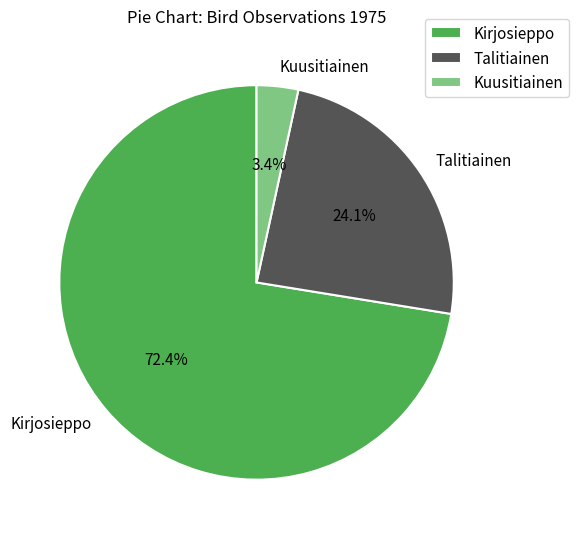

Which has a higher value, Kuusitiainen or Talitiainen?

Talitiainen